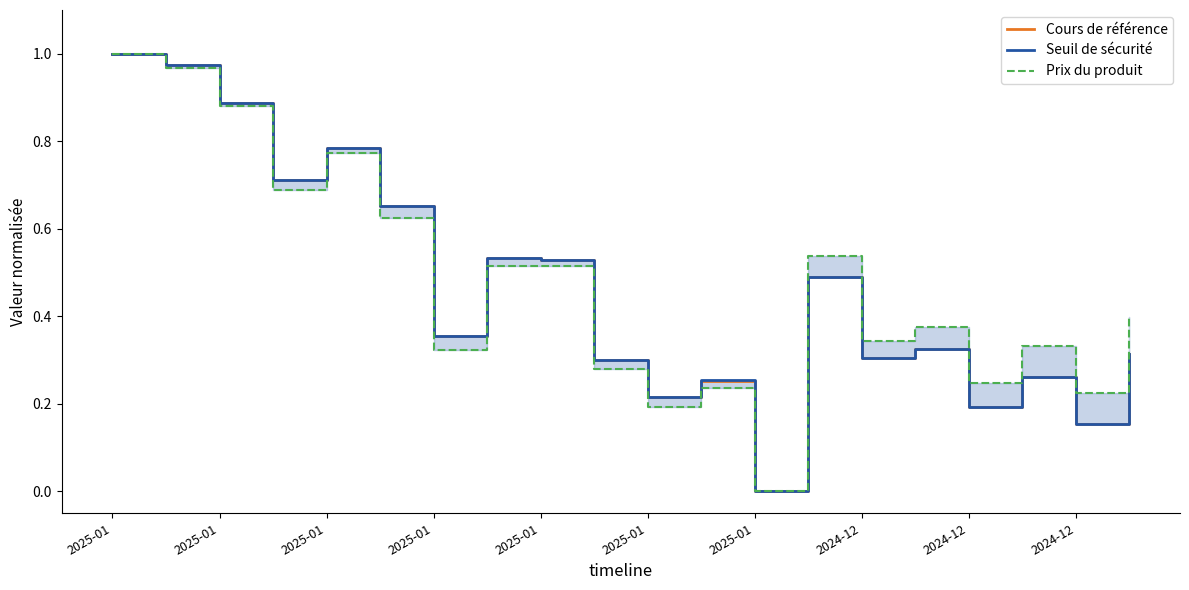

Reading left to right, list all the values displayed in this chart.

Cours de référence: 1.0	1.0	0.9	0.7	0.8	0.7	0.4	0.5	0.5	0.3	0.2	0.3	0.0	0.5	0.3	0.3	0.2	0.3	0.2	0.3
Seuil de sécurité: 1.0	1.0	0.9	0.7	0.8	0.7	0.4	0.5	0.5	0.3	0.2	0.3	0.0	0.5	0.3	0.3	0.2	0.3	0.2	0.3
Prix du produit: 1.0	1.0	0.9	0.7	0.8	0.6	0.3	0.5	0.5	0.3	0.2	0.2	0.0	0.5	0.3	0.4	0.2	0.3	0.2	0.4